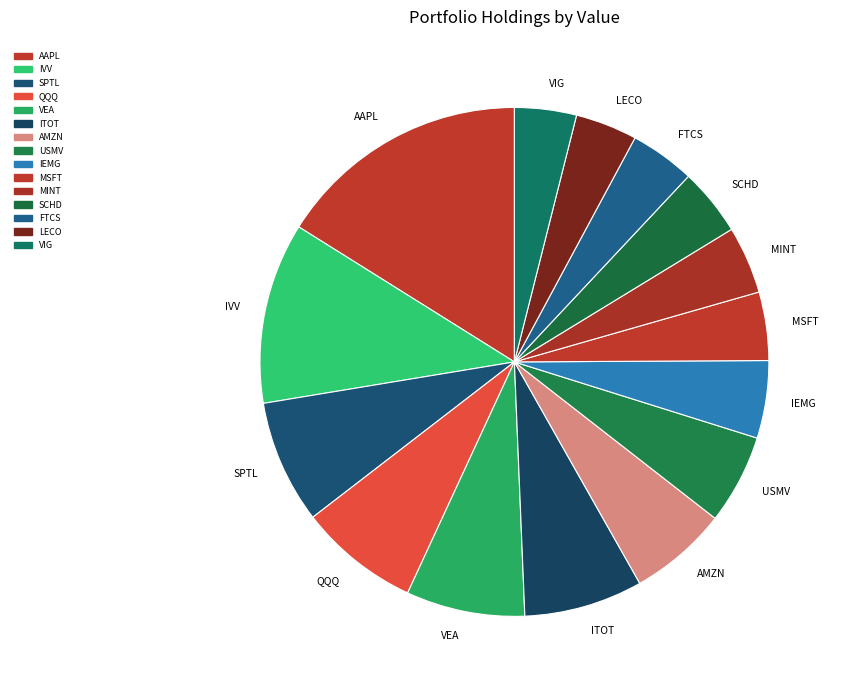

Does any single category account for the majority?

No